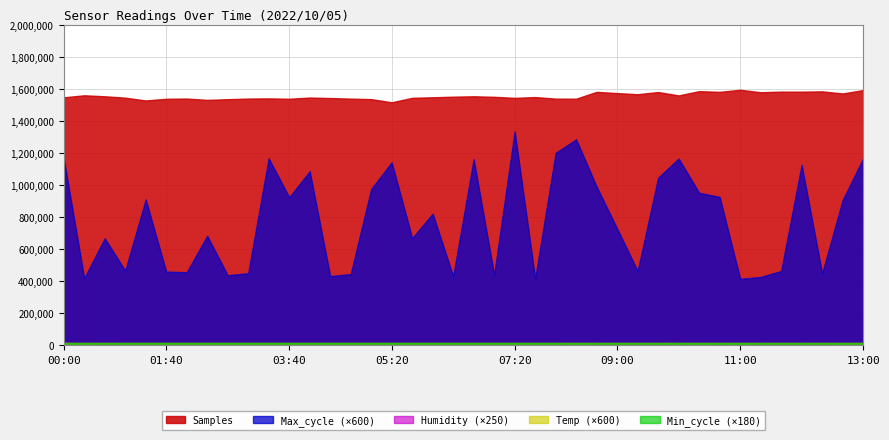

What is the maximum value for Samples?

1593612